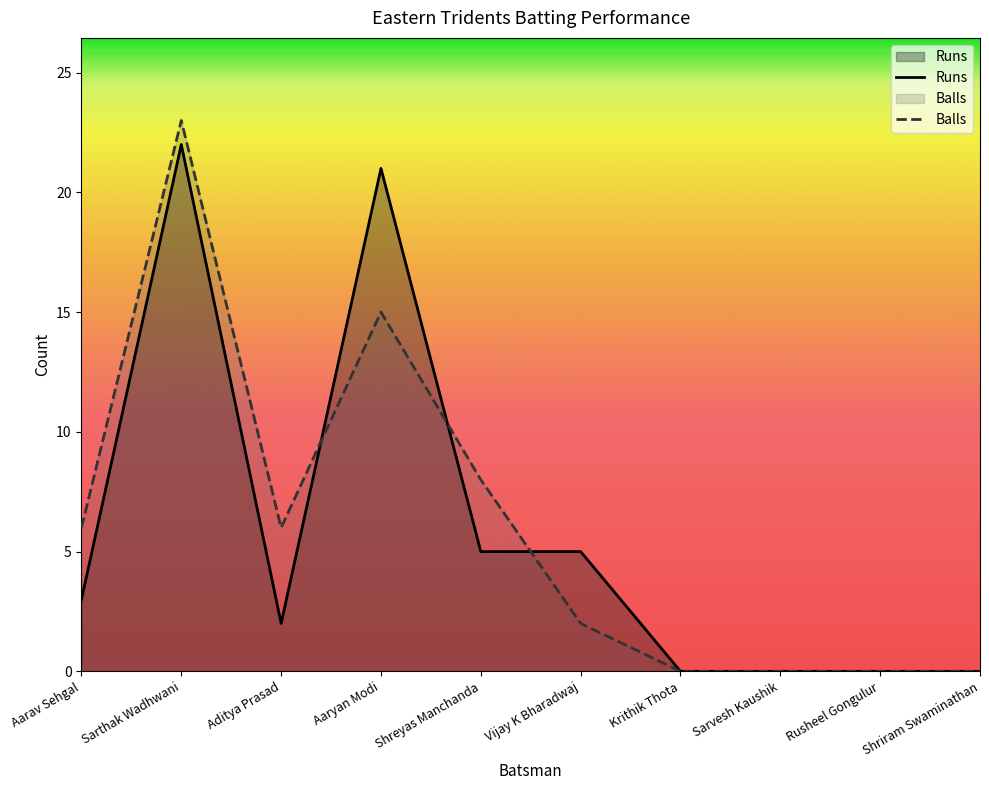

True or false: Balls has more than 2 points higher than both neighbors.

False